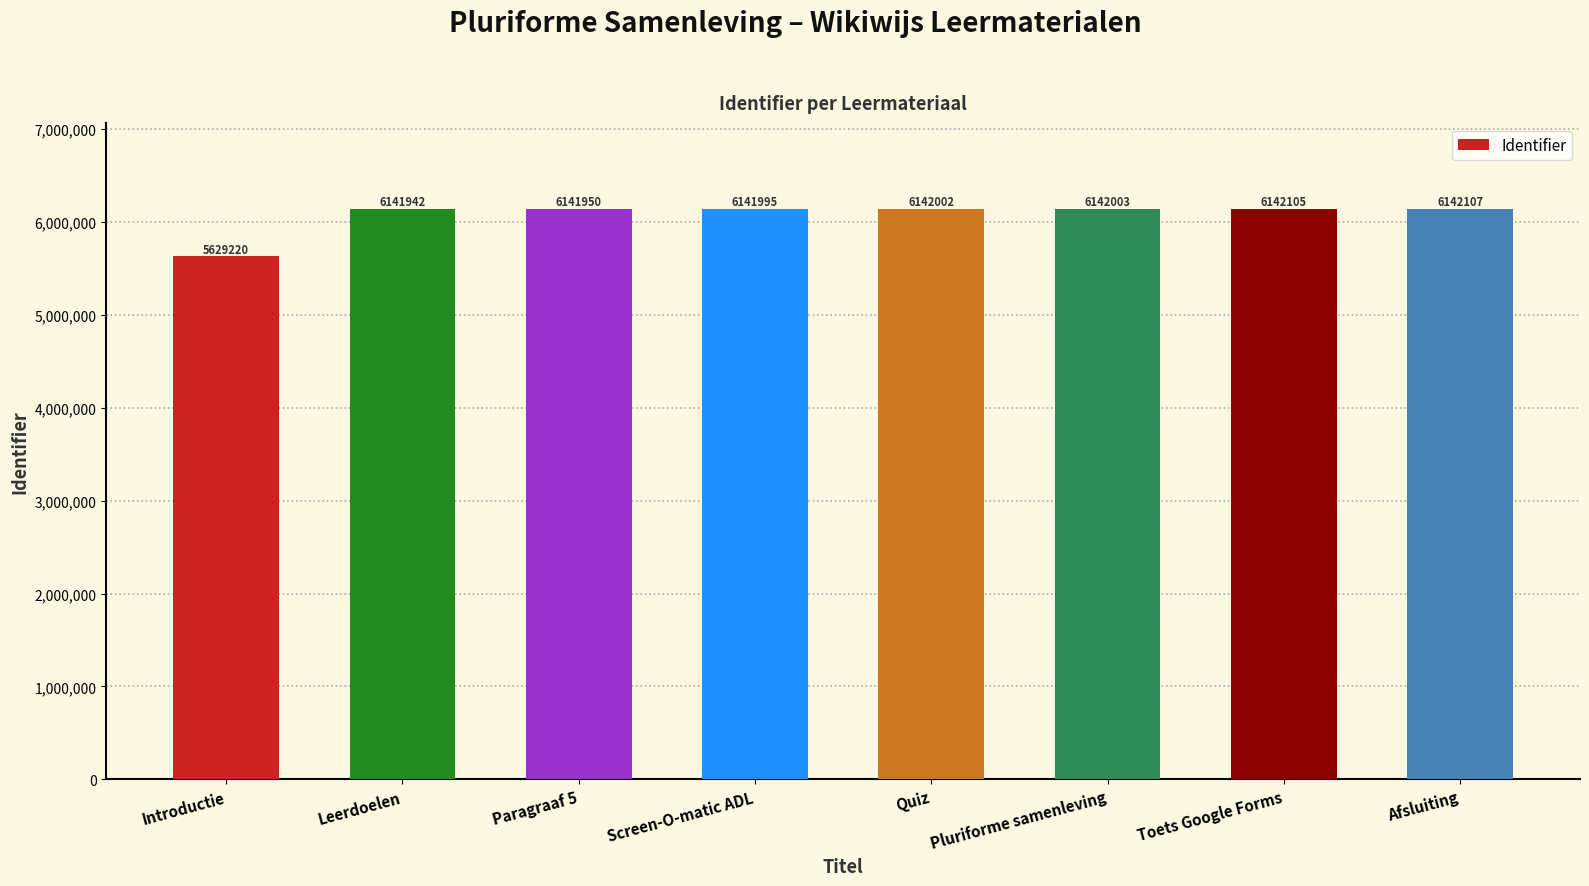

At which label is the value closest to 5885663?

Leerdoelen